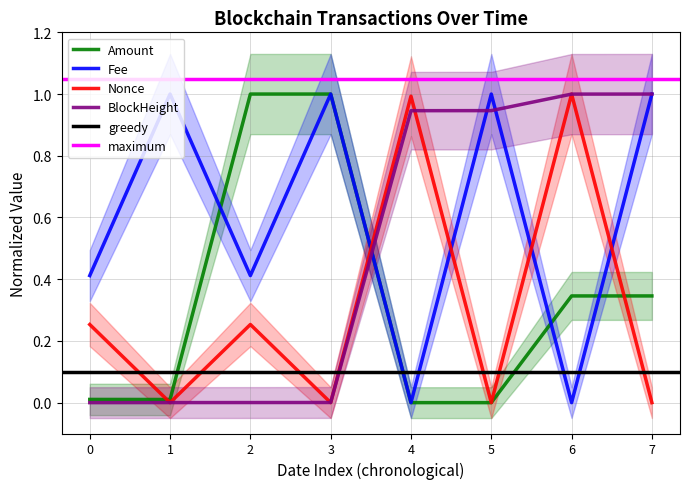

Read the Nonce value at 6.

1.0